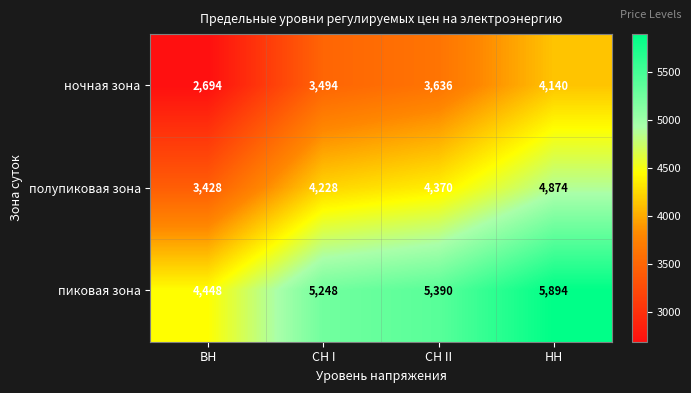

Rank the categories by пиковая зона value from lowest to highest.

ВН, СН I, СН II, НН